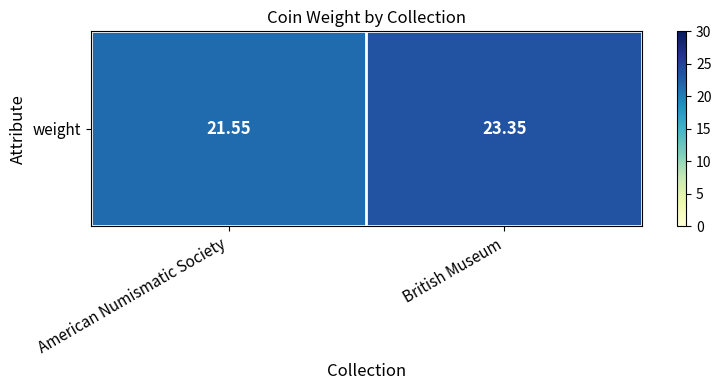

The chart shows a value of 8.2 at American Numismatic Society. True or false?

False